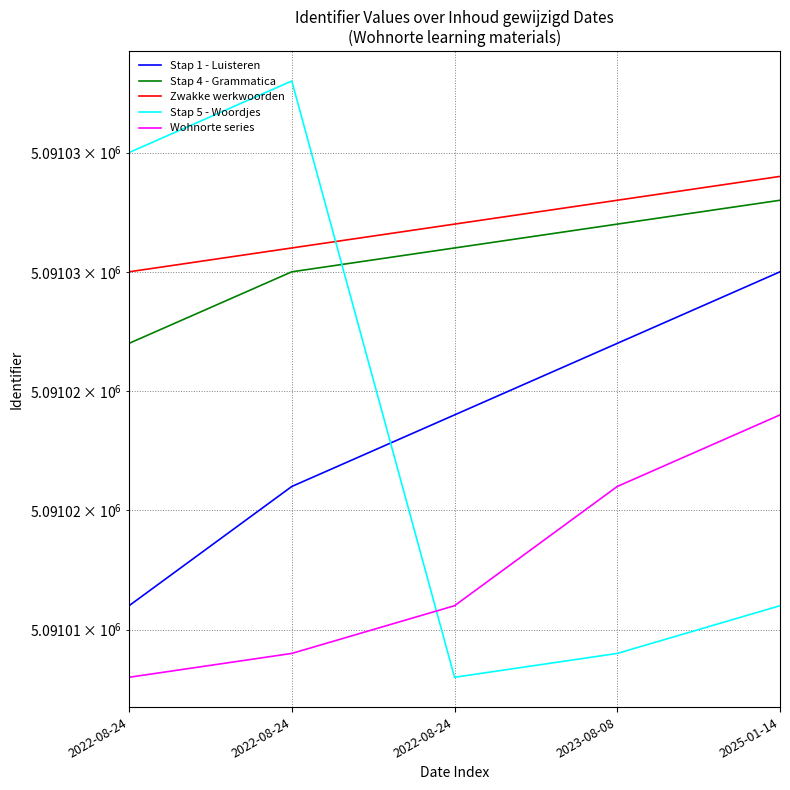

True or false: Stap 4 - Grammatica and Zwakke werkwoorden cross at least once.

False